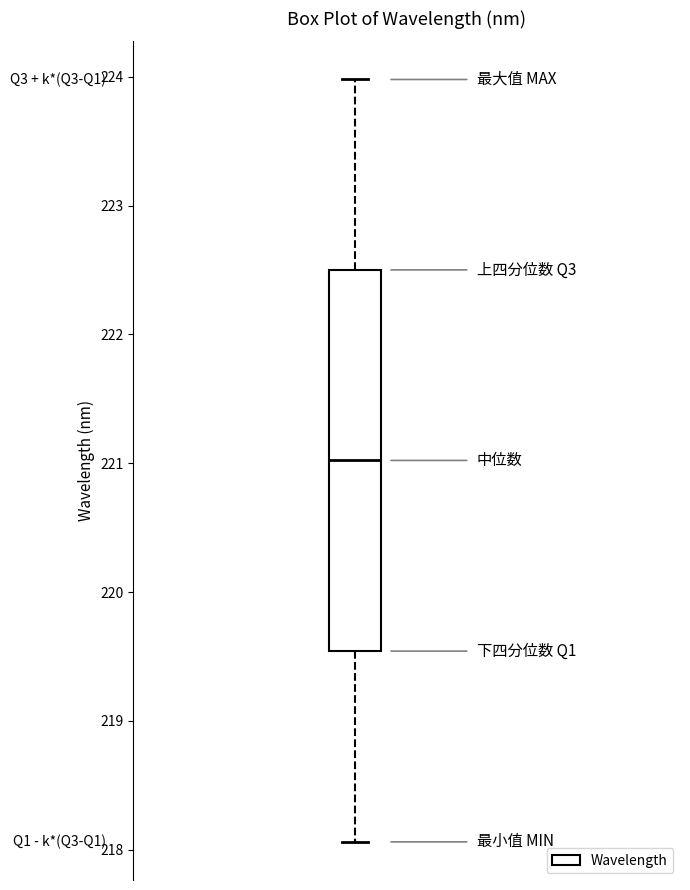

Where is the lower edge of the box on the y-axis? The values are not printed on the chart, so give them approximately, as read against the axis.

219.5